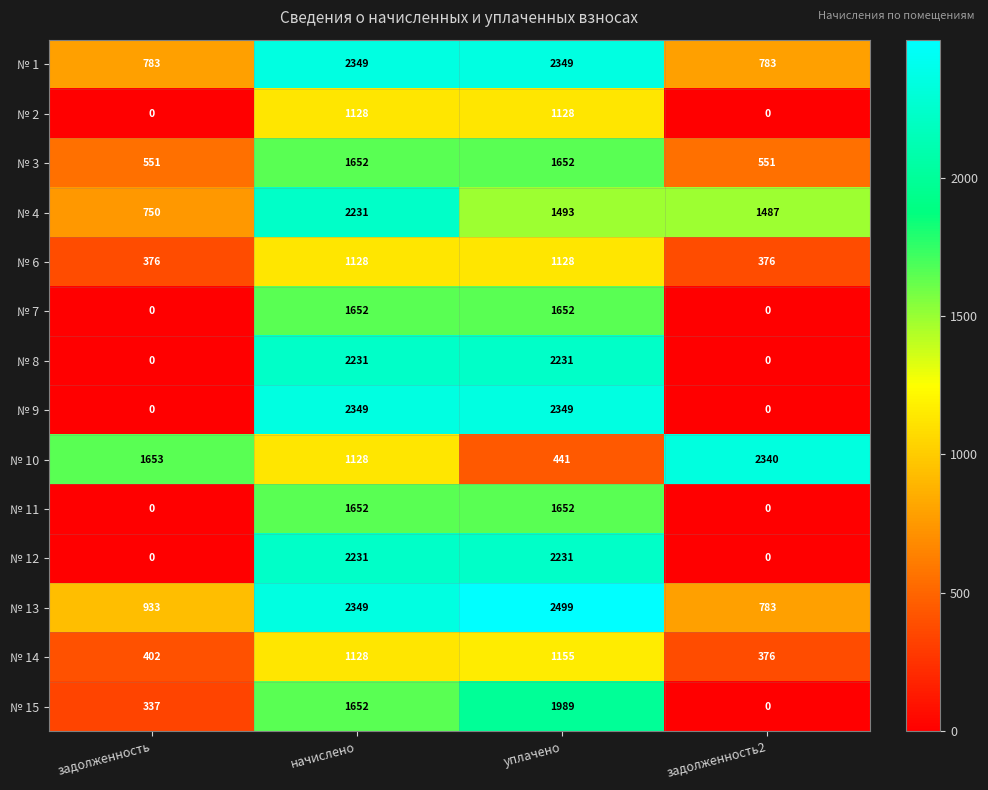

What is the difference between the highest and lowest values at задолженность2?

2340